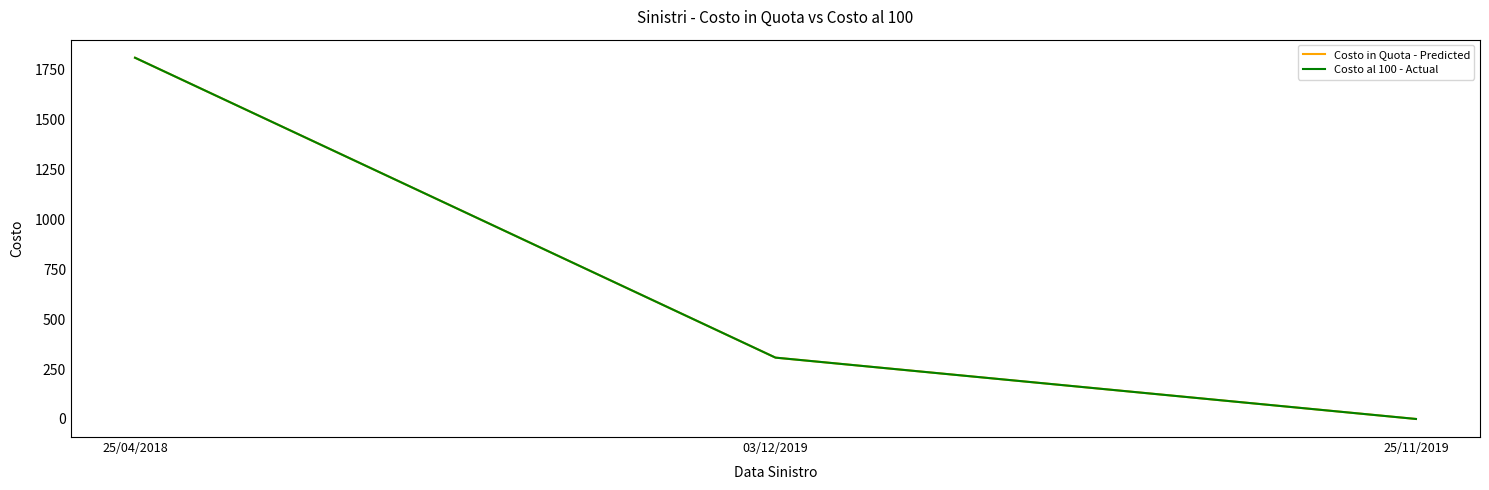

What is the label of the 1st point from the right?

25/11/2019